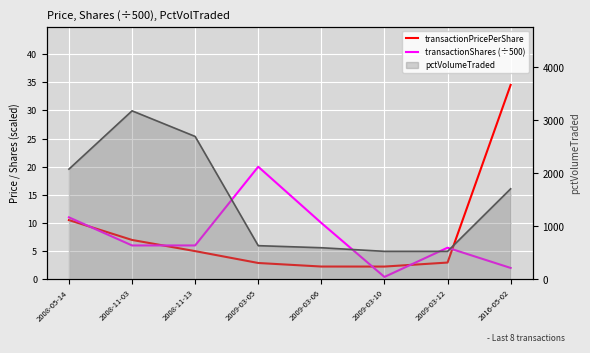

What is the spread (max minus min) of values at 2016-05-02?

32.5